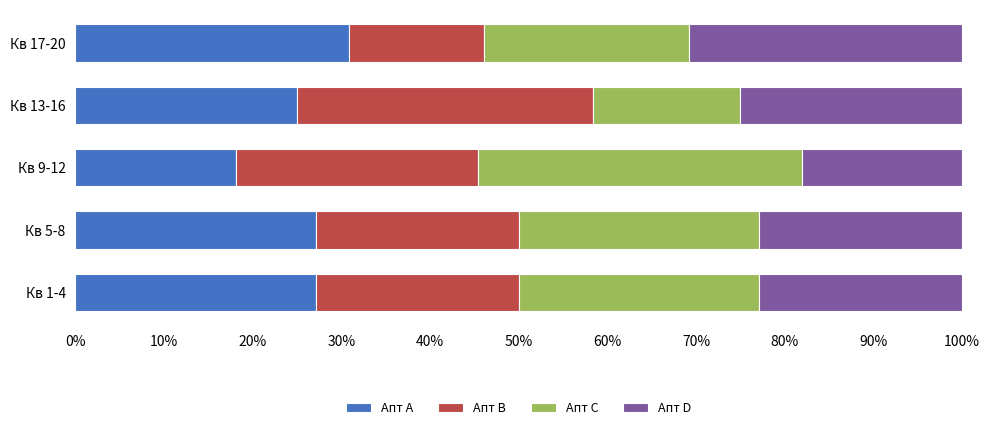

What is the total value across all series at Кв 5-8?

100.0